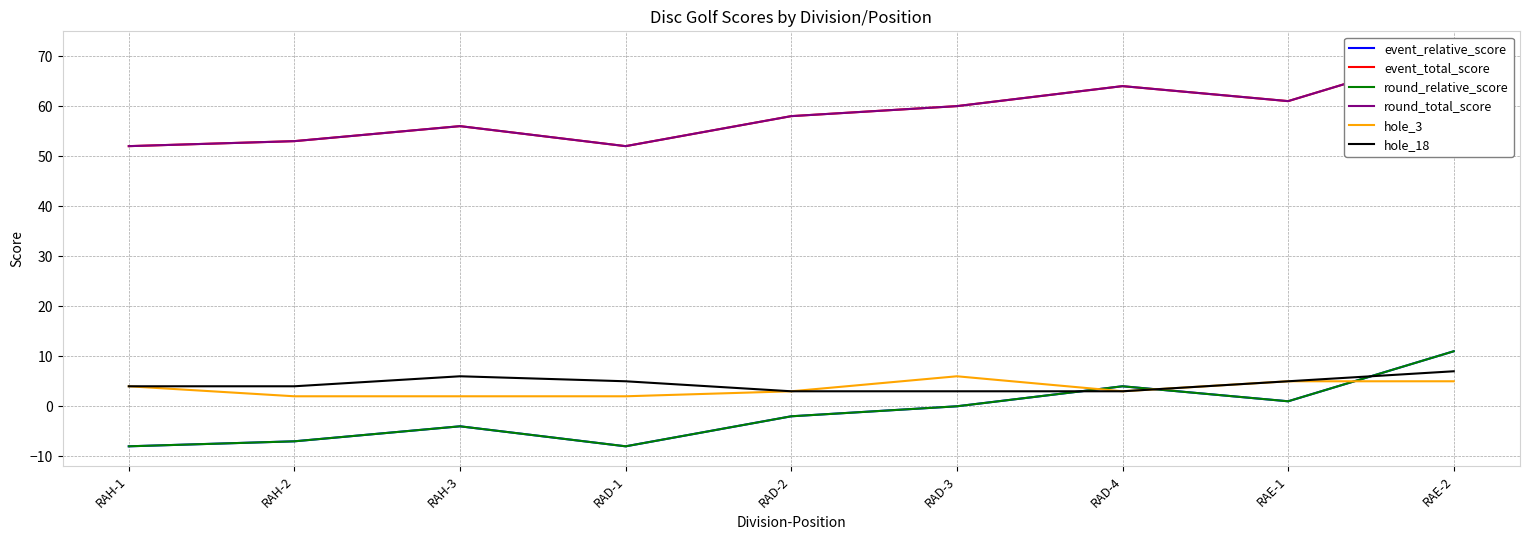

Which series ends up on top after the final intersection of round_relative_score and hole_3?

round_relative_score